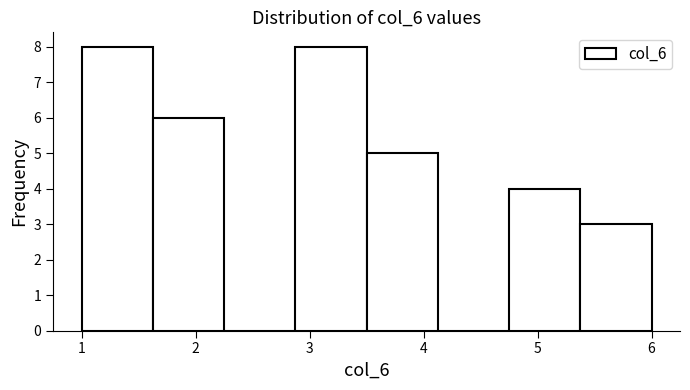

Reading left to right, list every bar in this chart as the range it spans on the x-axis followed by its height. Neither the bar edges nor the heights are printed on the chart, so give them approximately, as read against the axes.

1.0 to 1.6: 8
1.6 to 2.3: 6
2.3 to 2.9: 0
2.9 to 3.5: 8
3.5 to 4.1: 5
4.1 to 4.8: 0
4.8 to 5.4: 4
5.4 to 6.0: 3